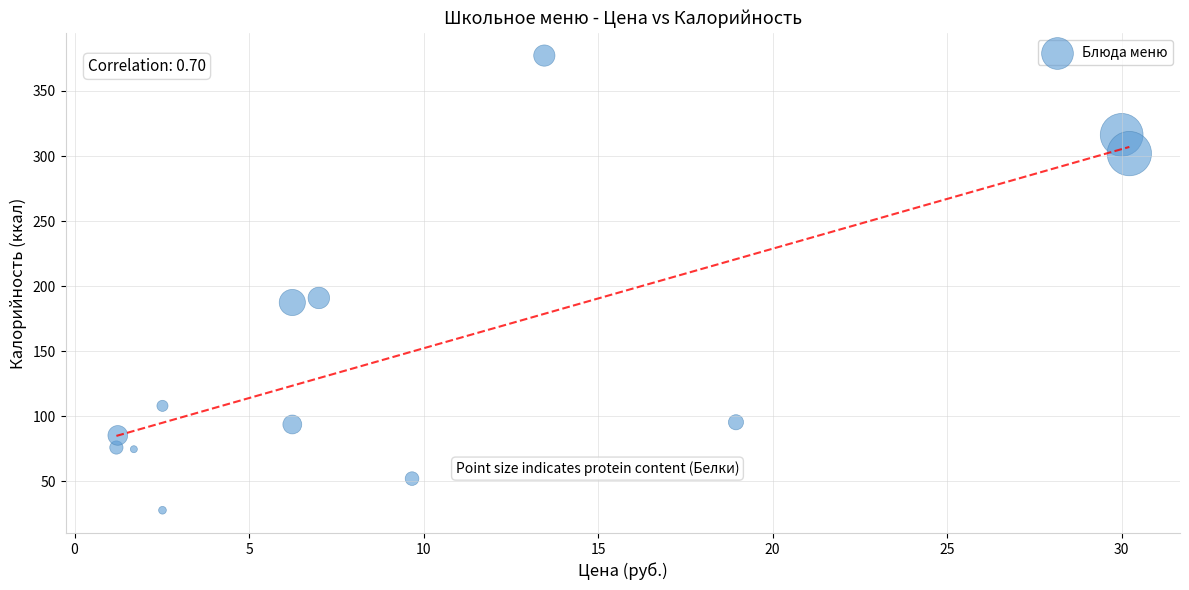

What is the range of Y values (max minus min)?

349.3